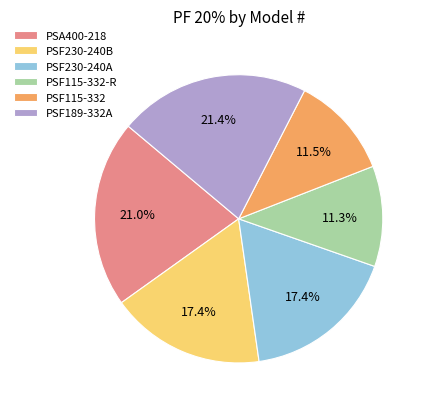

To the nearest percent, what portion does PSF230-240A represent?

17%